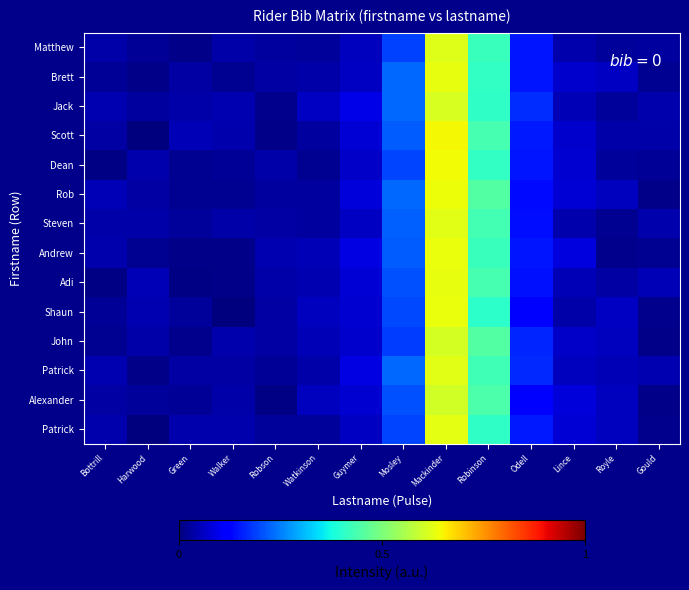

At how many categories does at least one series exceed 0?

14